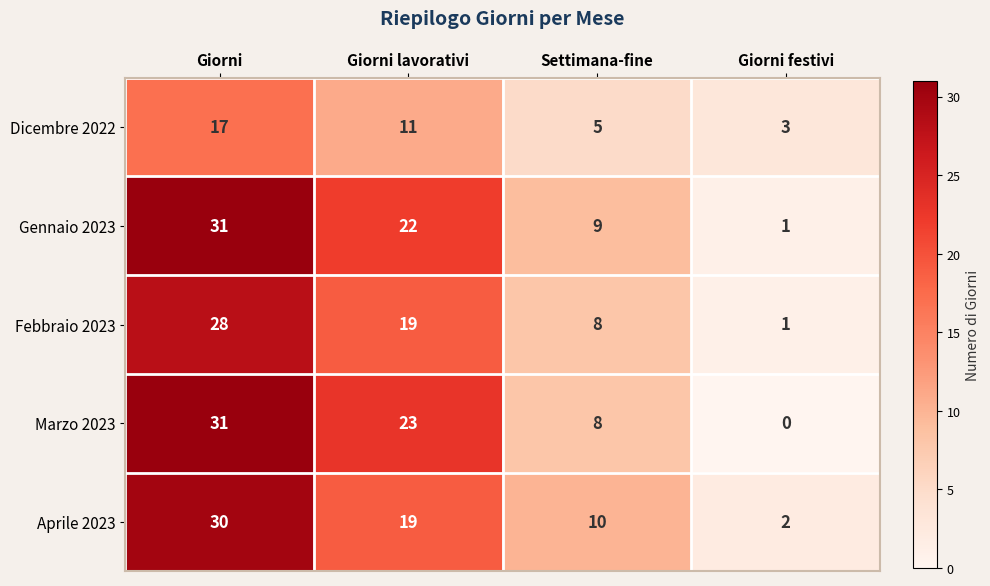

What is the total value across all series at Giorni lavorativi?

94